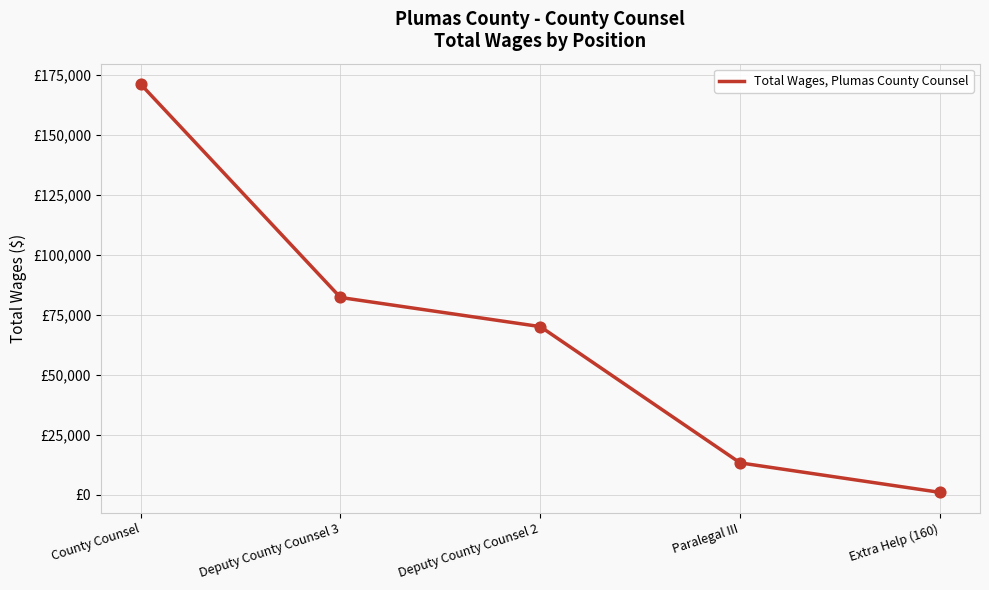

Approximately how many times larger is the value at County Counsel compared to Extra Help (160)?

190.2